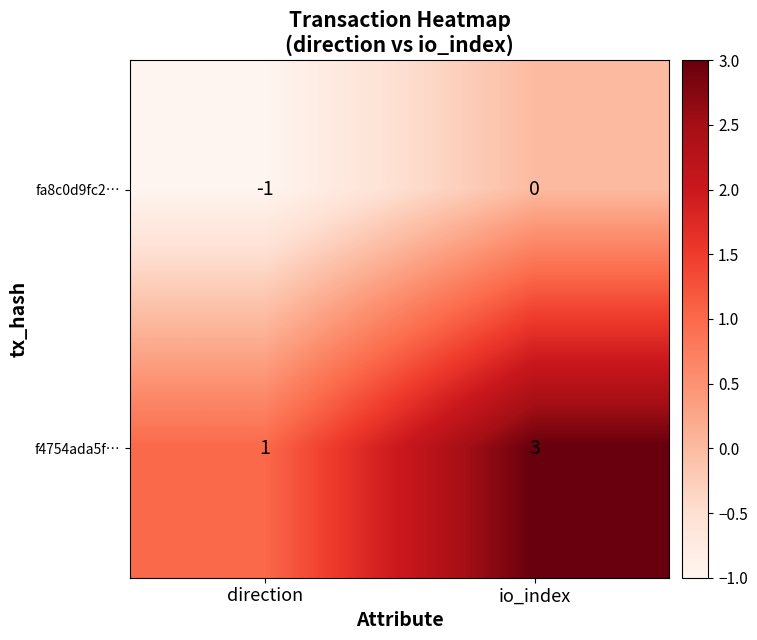

What is the approximate value of f4754ada5f… at io_index?

3